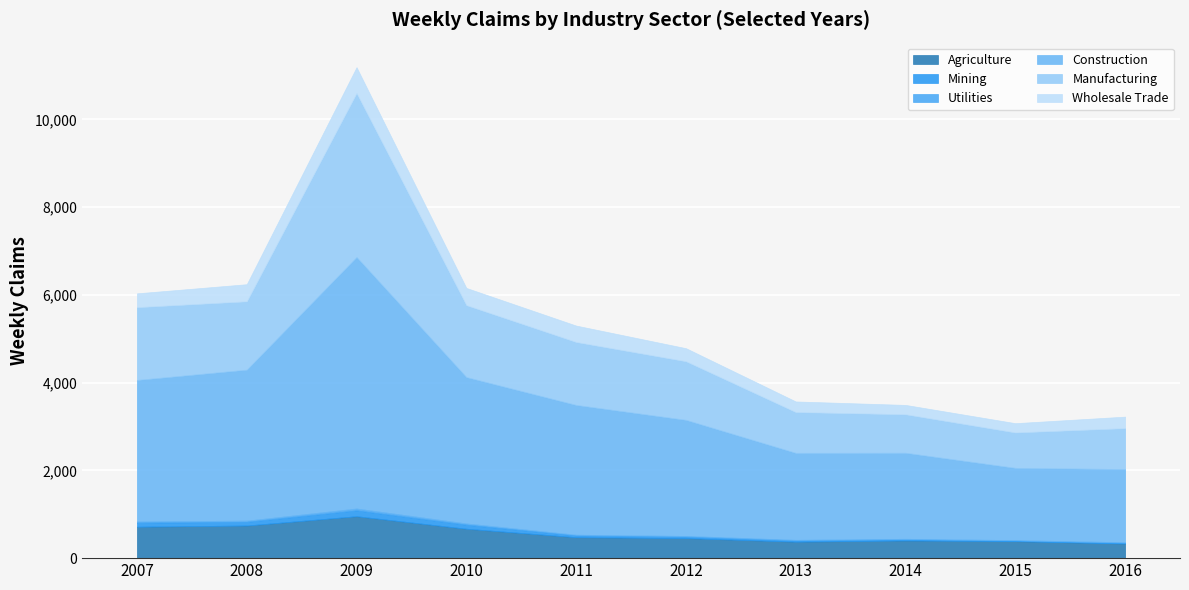

What is the difference between the maximum and minimum values in the Construction series?

4086